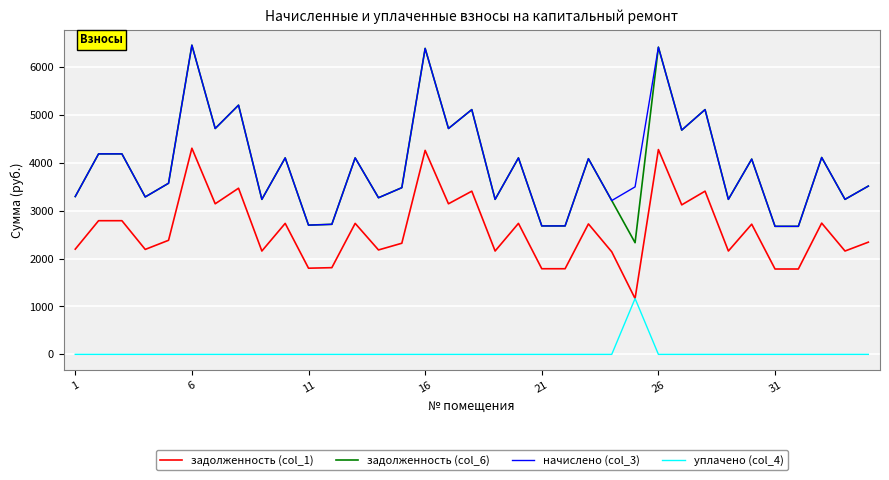

What are all the series names shown in the legend?

задолженность (col_1), задолженность (col_6), начислено (col_3), уплачено (col_4)